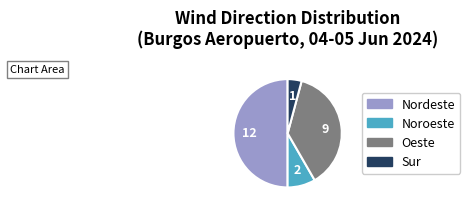

Which category accounts for the majority?

Nordeste